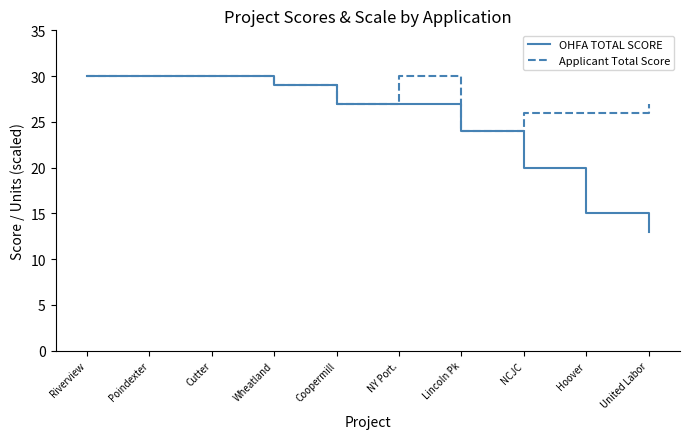

What is the total value across all series at NCJC?

46